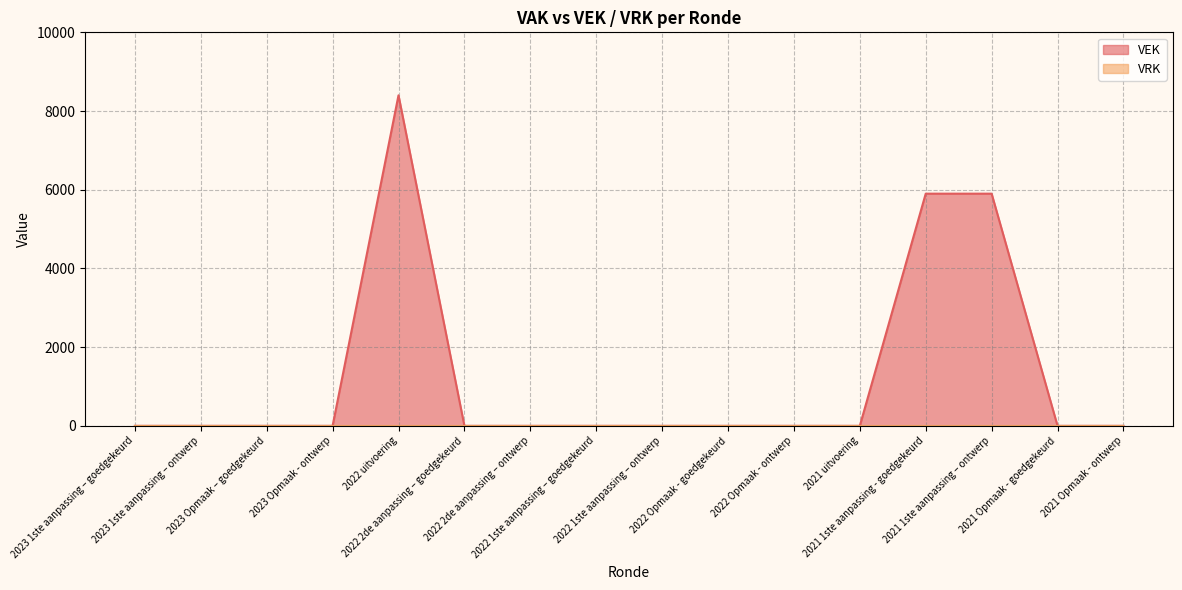

What is the label of the 10th point from the left?

2022 Opmaak - goedgekeurd